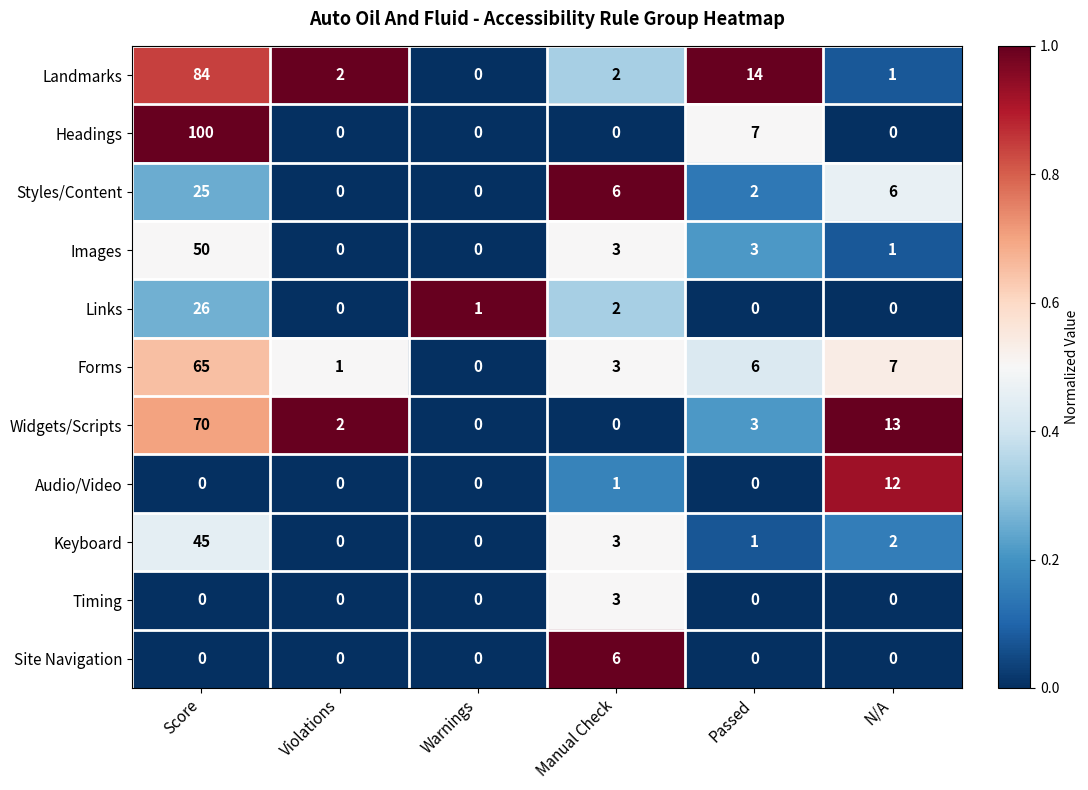

The Site Navigation series shows 6 at Manual Check. True or false?

True